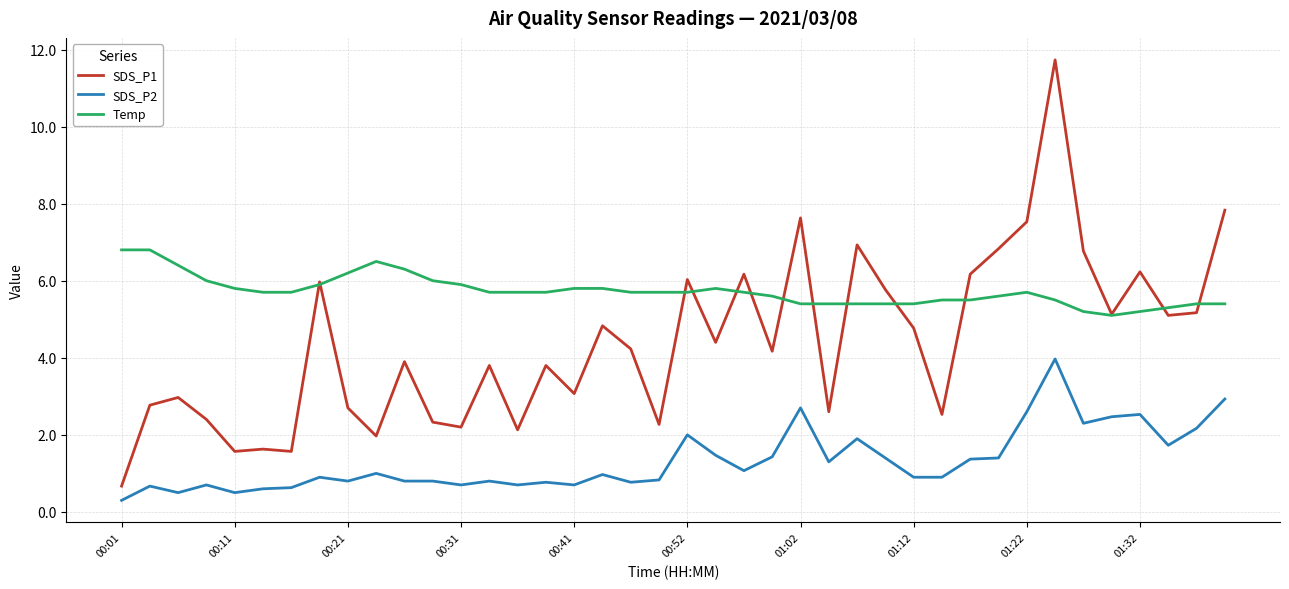

True or false: Temp and SDS_P2 intersect in this chart.

False